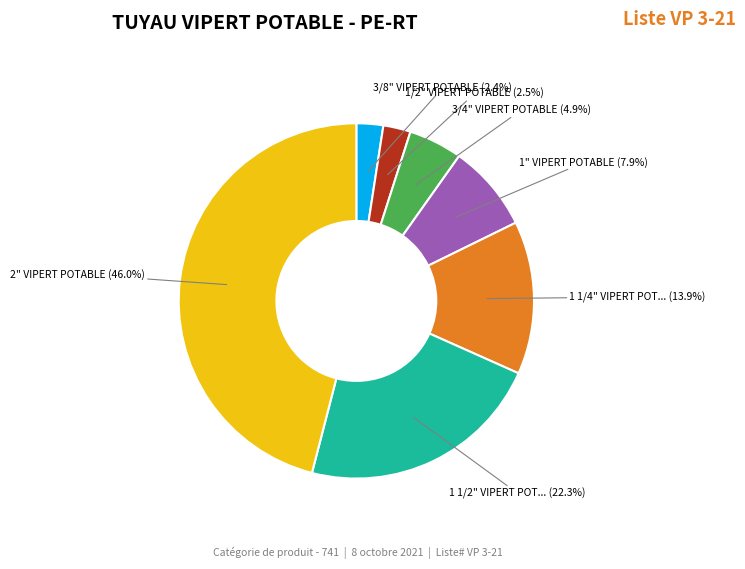

Does any single category account for the majority?

No